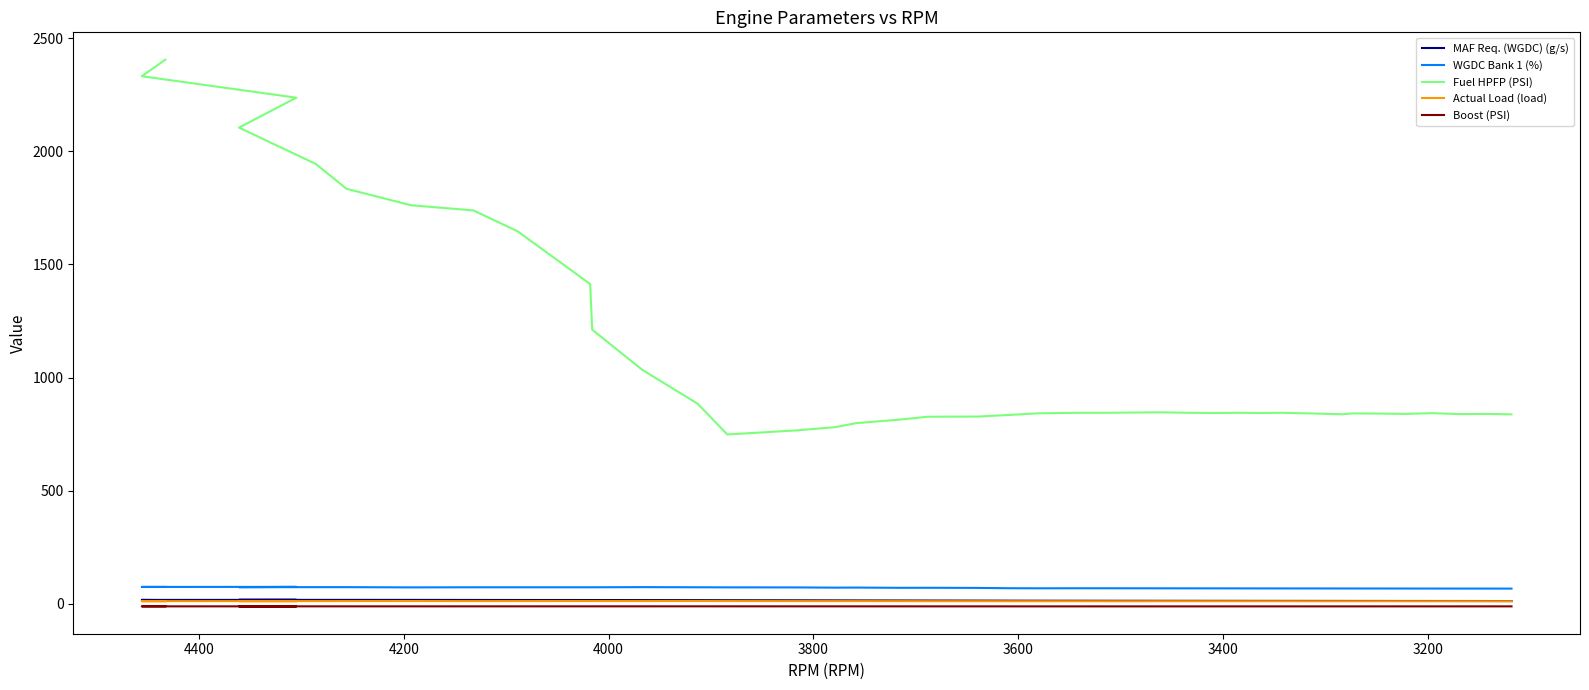

True or false: Boost (PSI) and MAF Req. (WGDC) (g/s) intersect in this chart.

False